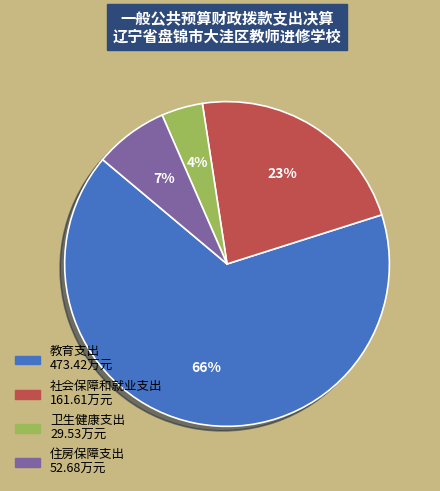

Which category has the smallest portion of the pie?

卫生健康支出